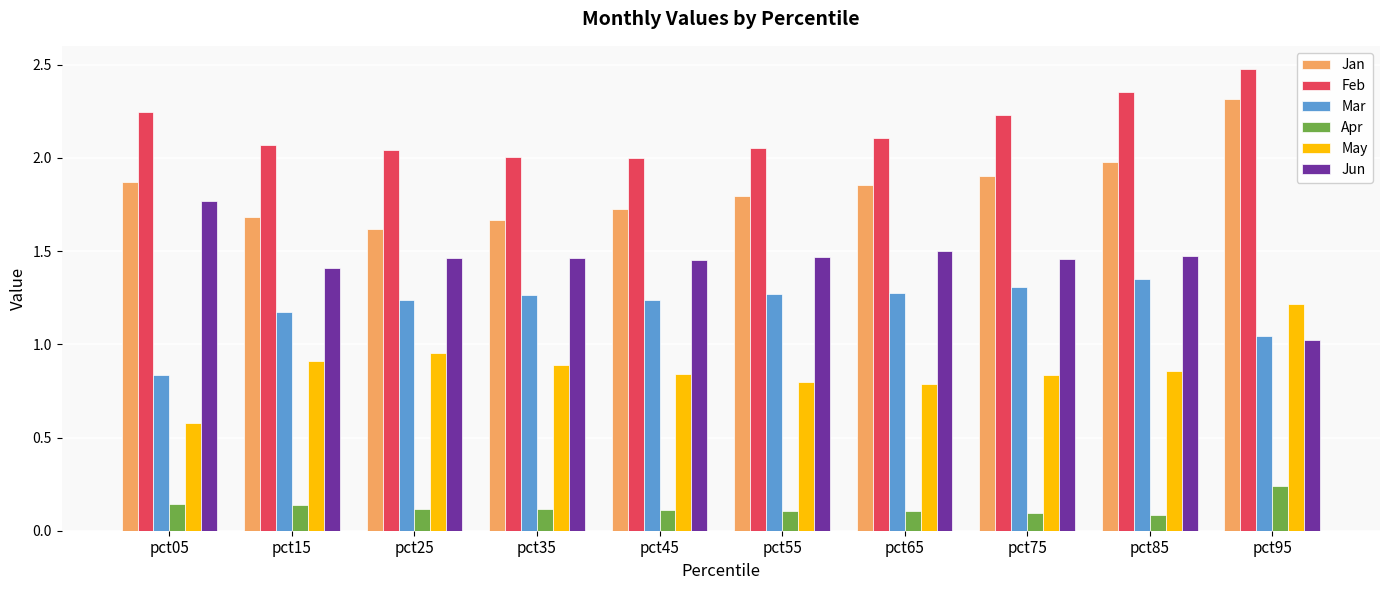

Which category has the highest value in the May series?

pct95